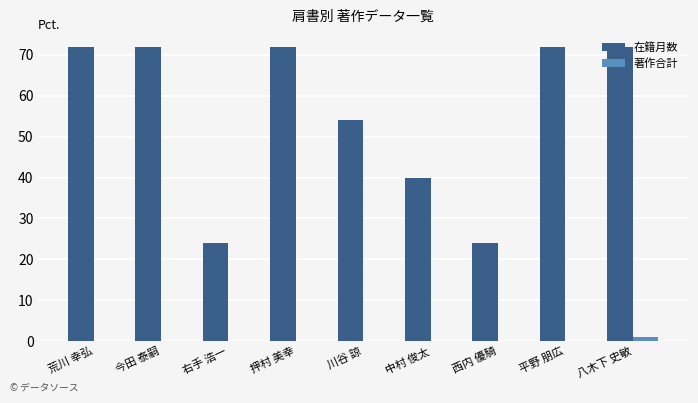

Which series has the largest range (max minus min)?

在籍月数